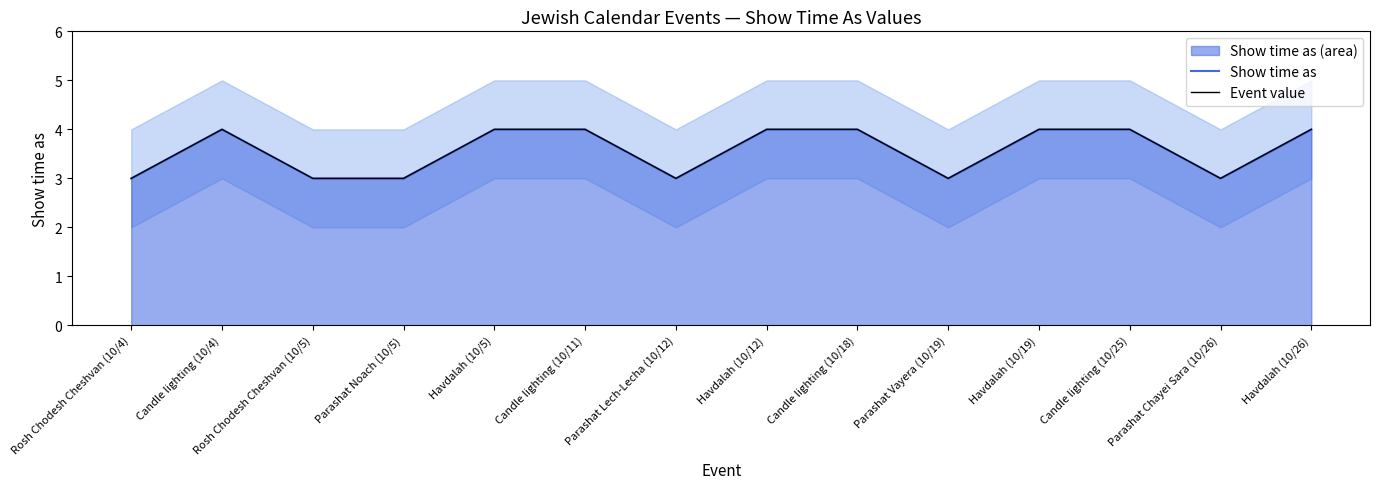

How many interior local peaks does the Show time as series have?

1